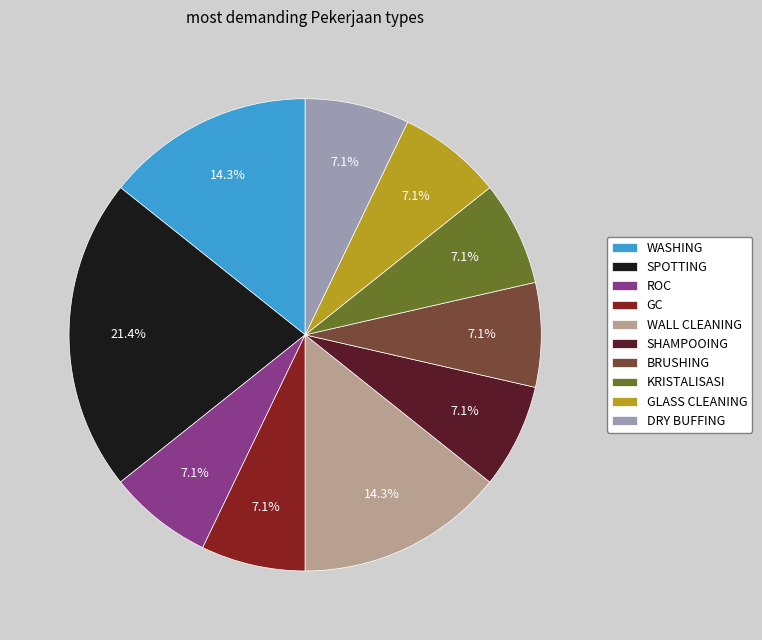

Is the sum of KRISTALISASI and GC greater than half?

No